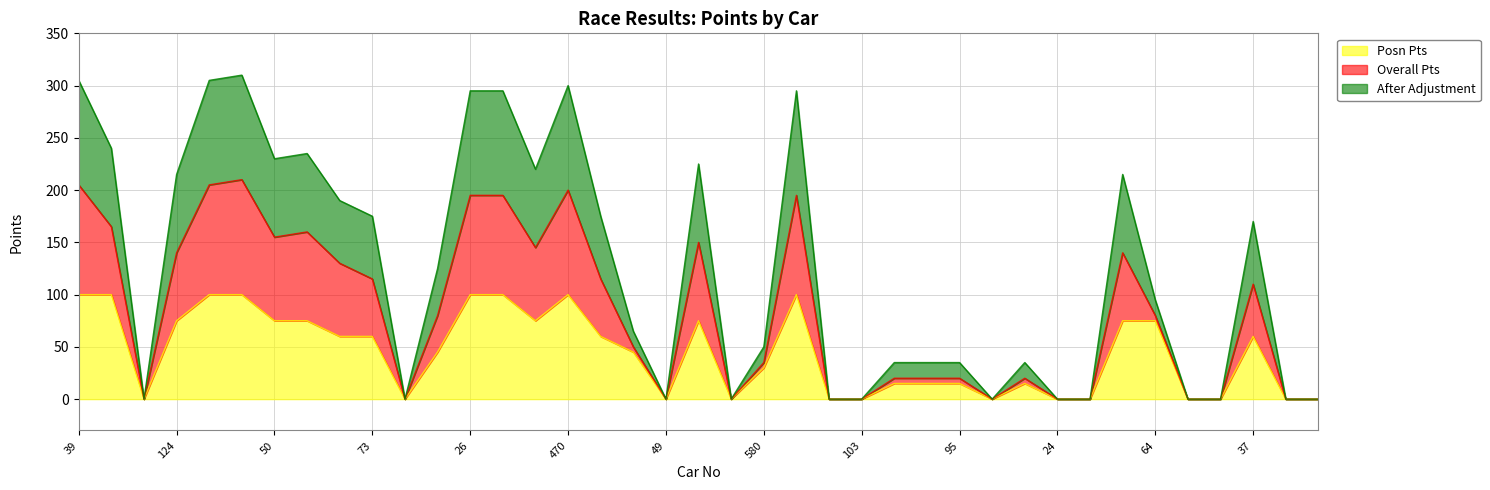

At which label does Posn Pts first exceed 45?

39